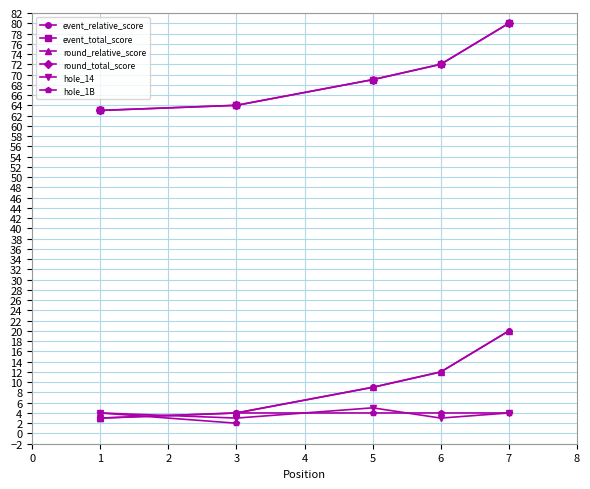

How many values in the event_relative_score series are below 4?

2